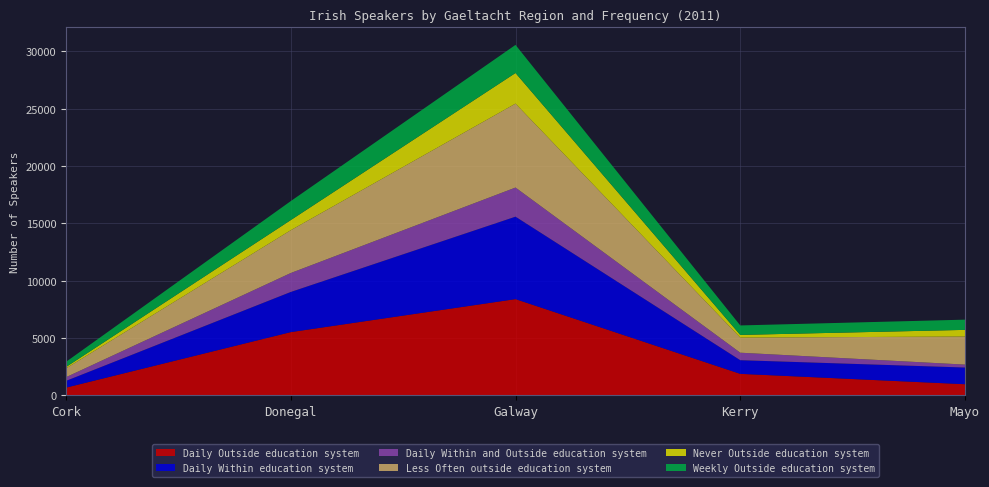

Reading left to right, transcribe all the data shown in this chart.

Daily Outside education system: Cork=673	Donegal=5514	Galway=8392	Kerry=1875	Mayo=970
Daily Within education system: Cork=588	Donegal=3502	Galway=7190	Kerry=1191	Mayo=1457
Daily Within and Outside education system: Cork=322	Donegal=1652	Galway=2540	Kerry=653	Mayo=255
Less Often outside education system: Cork=767	Donegal=3733	Galway=7319	Kerry=1316	Mayo=2448
Never Outside education system: Cork=121	Donegal=883	Galway=2670	Kerry=235	Mayo=580
Weekly Outside education system: Cork=452	Donegal=1656	Galway=2451	Kerry=827	Mayo=891